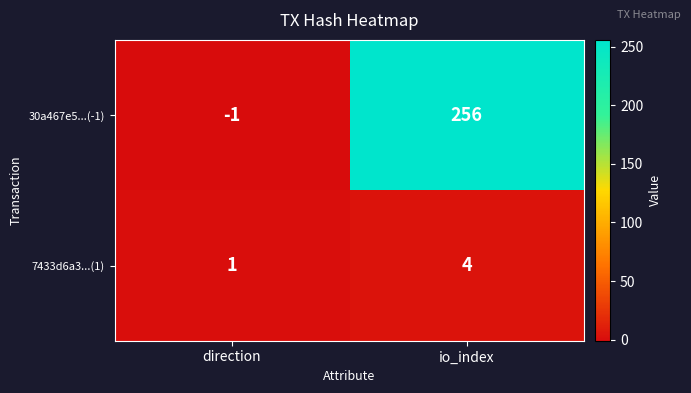

Which series changed the most between direction and io_index?

30a467e5...(-1)